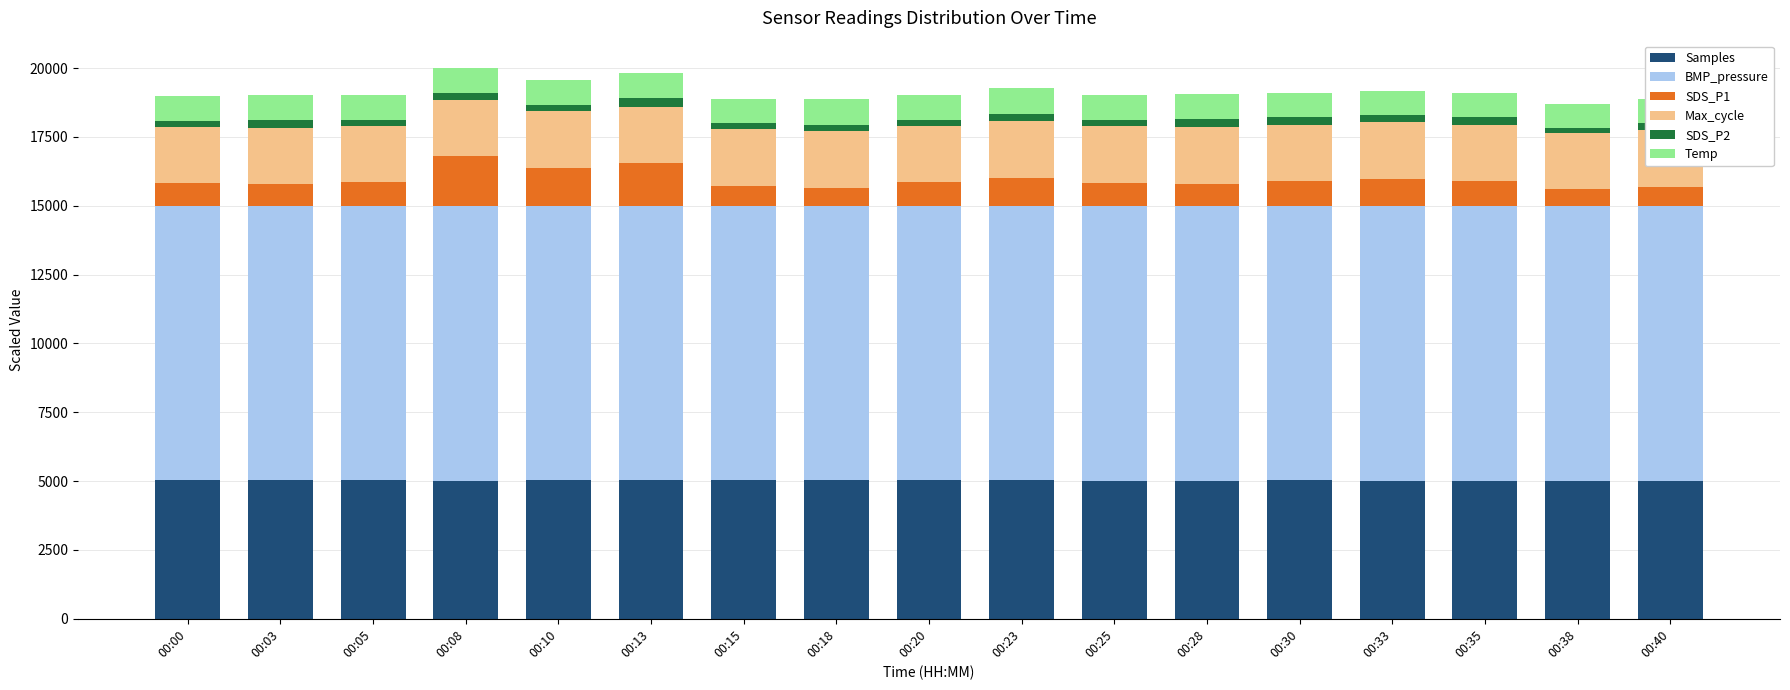

What is the smallest value displayed?

160.0